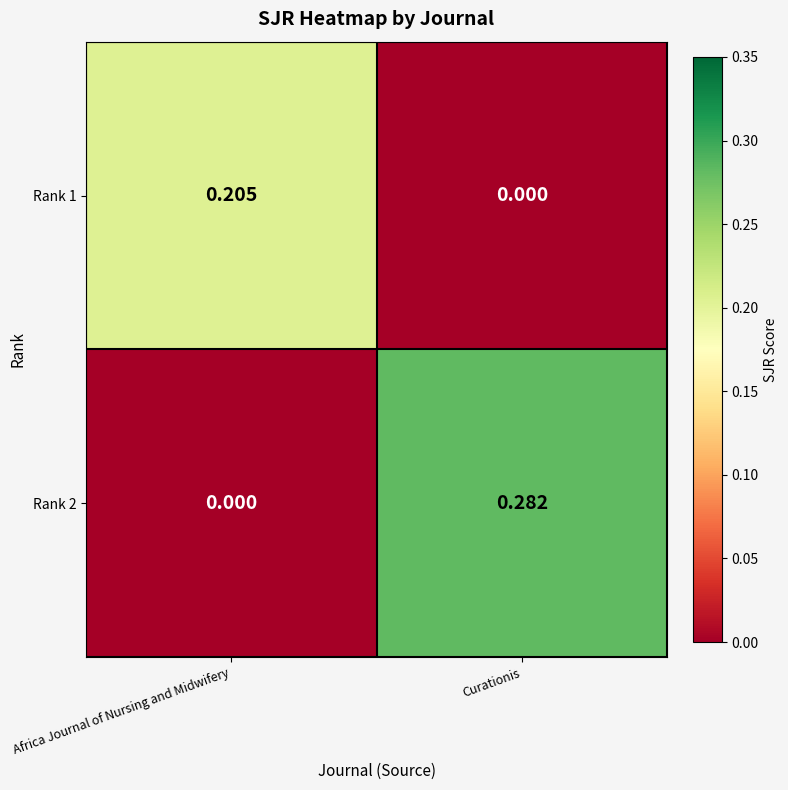

At which label is Rank 1 closest to 0?

Curationis